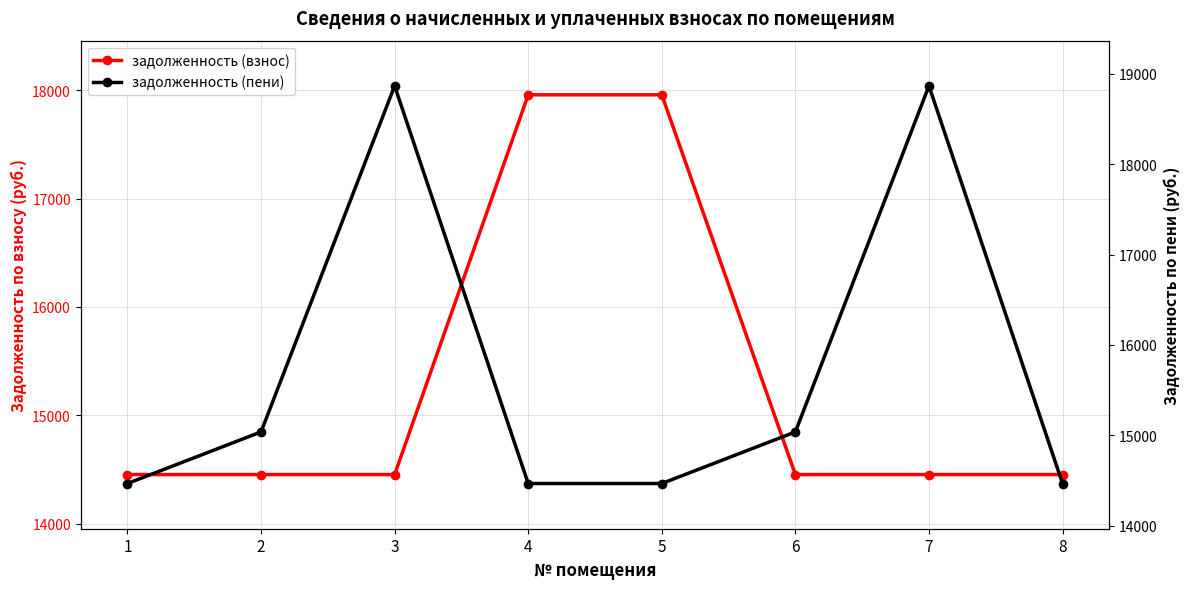

Reading right to left, list all the values displayed in this chart.

задолженность (взнос): 14452.6	14452.6	14452.6	17958.7	17958.7	14452.6	14452.6	14452.6
задолженность (пени): 14467.9	18865.1	15038.6	14467.9	14467.9	18865.1	15038.6	14467.9